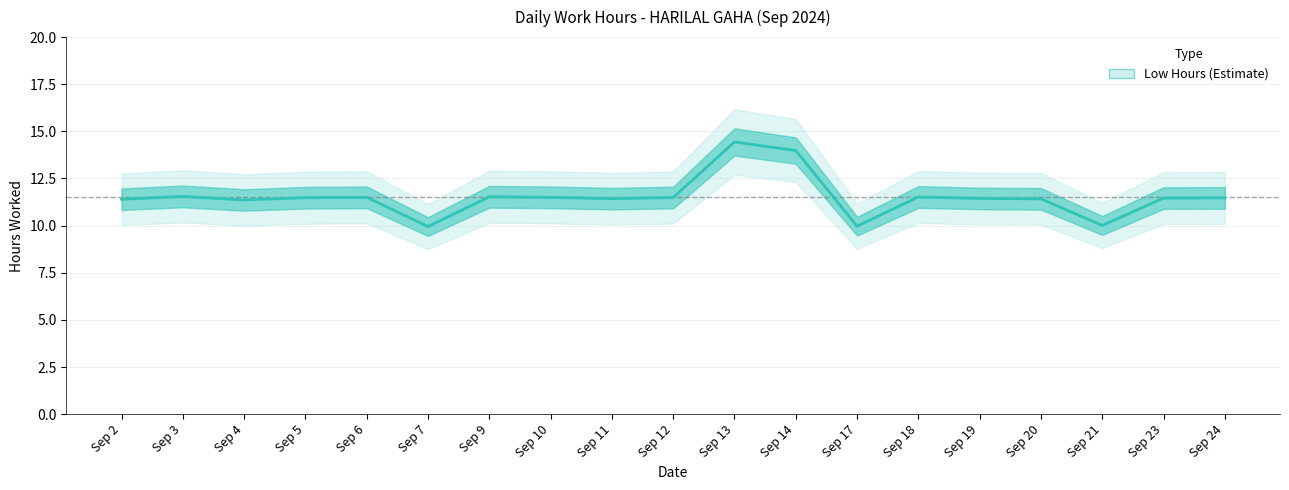

What is the value of the 15th point from the left?

11.4